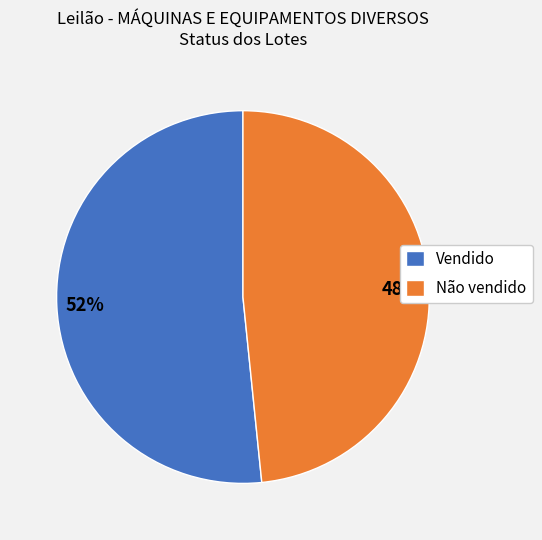

True or false: Não vendido accounts for 48% of the total.

True